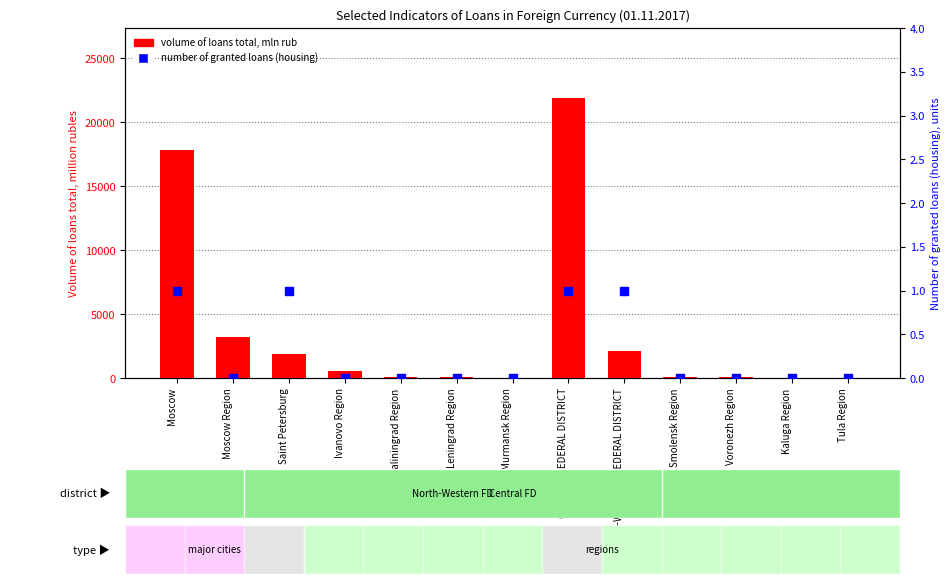

Which series reaches the maximum Y coordinate?

volume of loans total